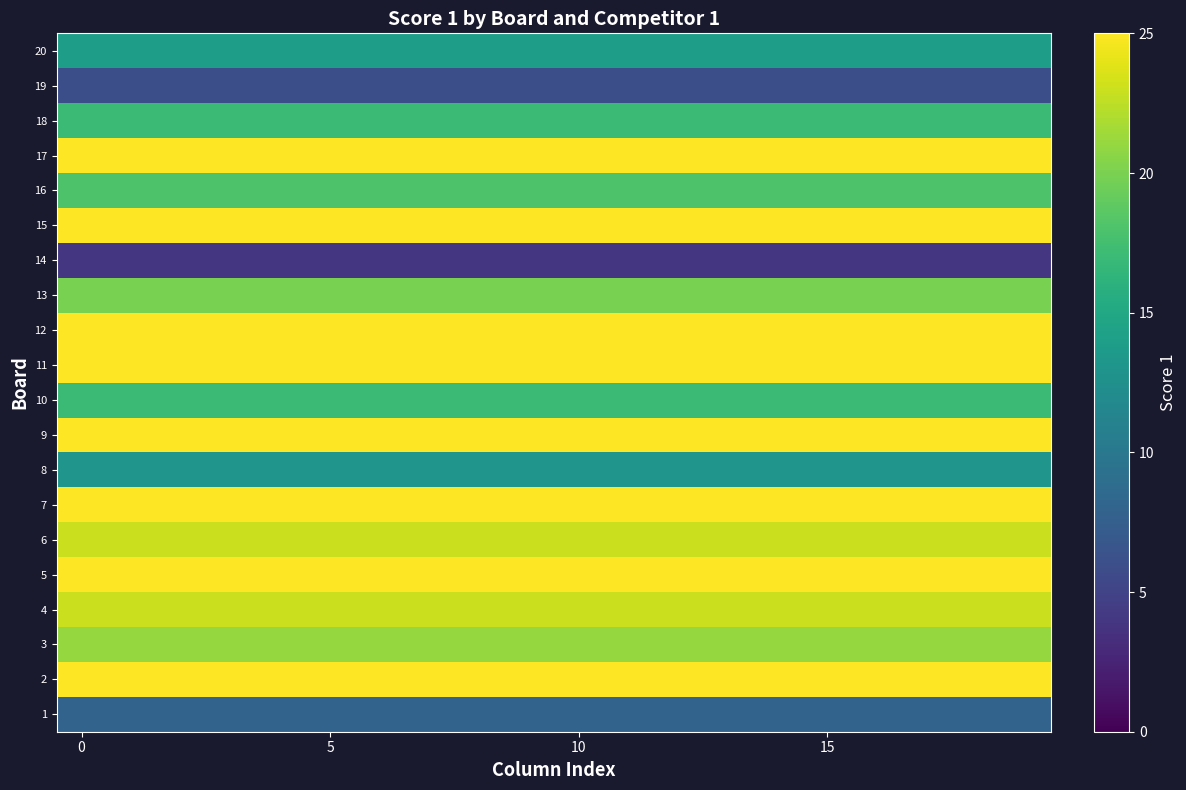

Count the number of data series in this chart.

20